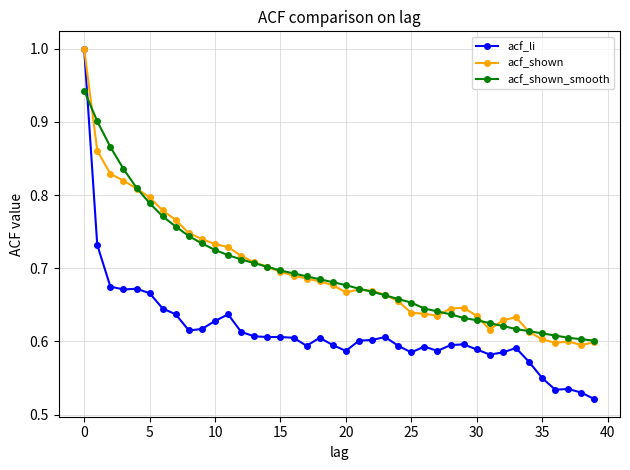

Which series has the widest spread of values?

acf_li